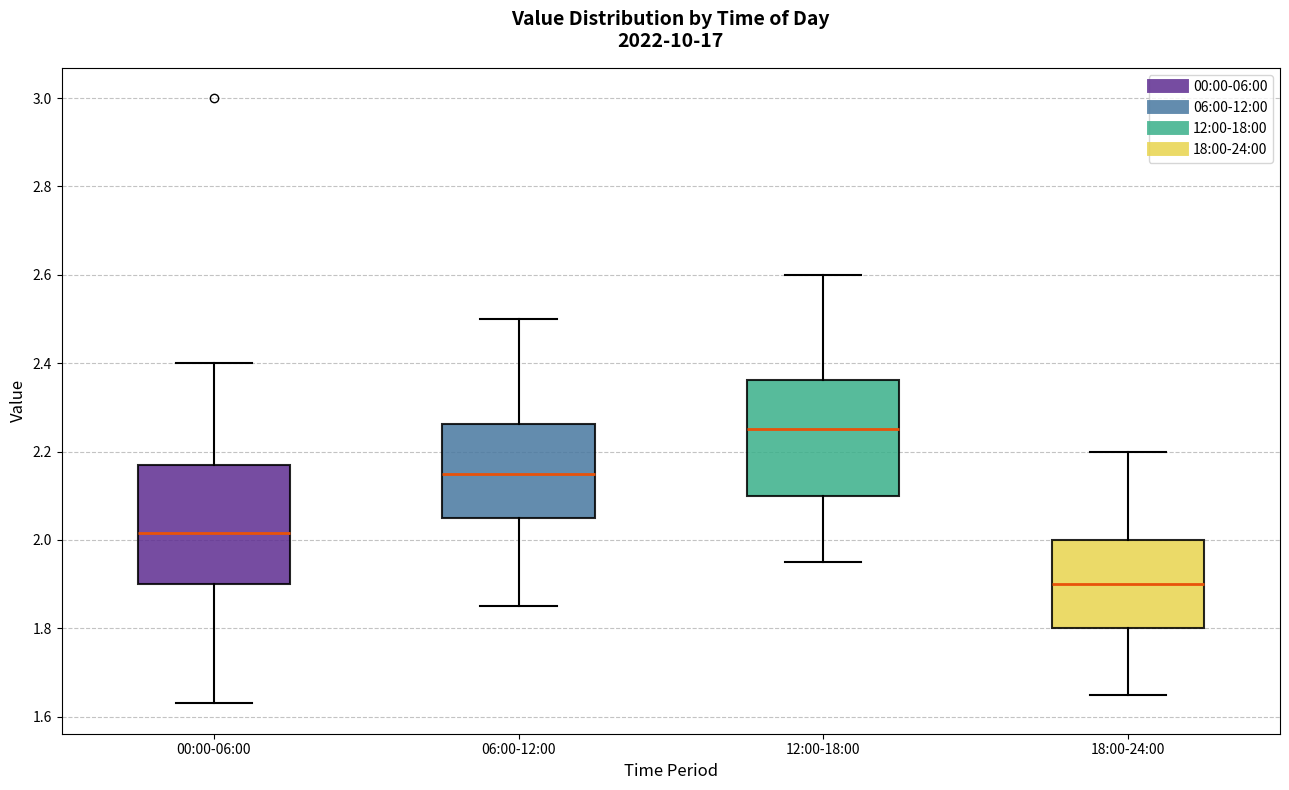

Reading left to right, transcribe this box plot: for each box, give where its median line is, the range the box spans, and where its two whiskers end, as read against the y-axis. The values are not printed on the chart, so give them approximately, as read against the axis.

00:00-06:00: median 2.02, box 1.90 to 2.18, whiskers 1.64 to 2.40
06:00-12:00: median 2.16, box 2.06 to 2.26, whiskers 1.86 to 2.50
12:00-18:00: median 2.26, box 2.10 to 2.36, whiskers 1.96 to 2.60
18:00-24:00: median 1.90, box 1.80 to 2.00, whiskers 1.66 to 2.20